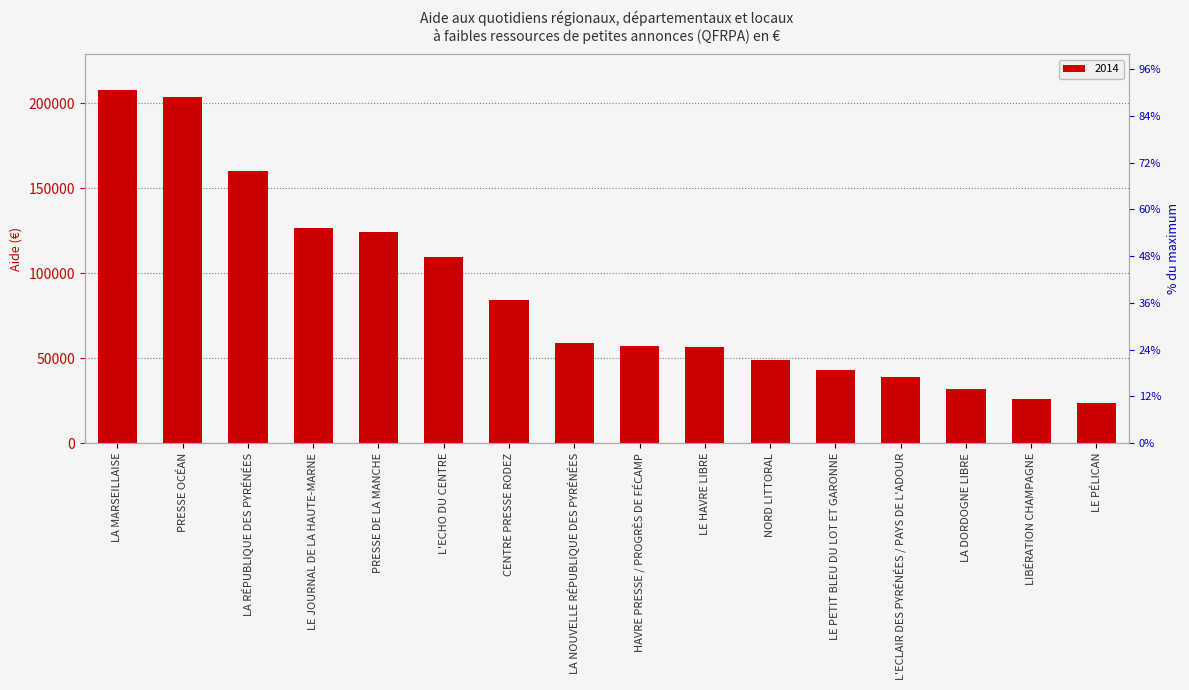

What is the value of the 16th bar from the left?

23406